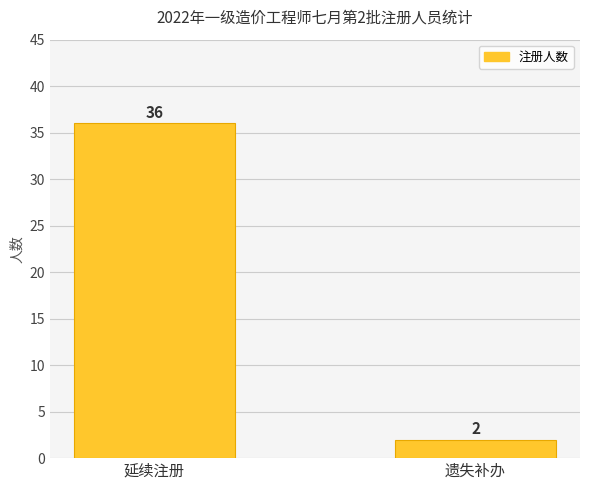

Does the chart contain any negative values?

No